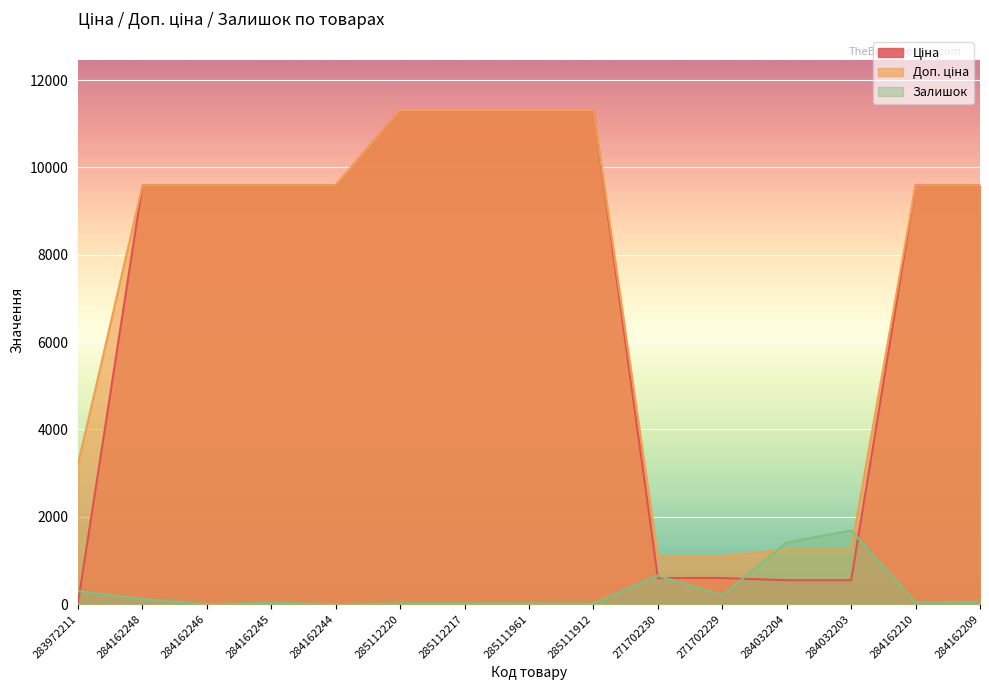

Which category has the lowest value in the Доп. ціна series?

271702230